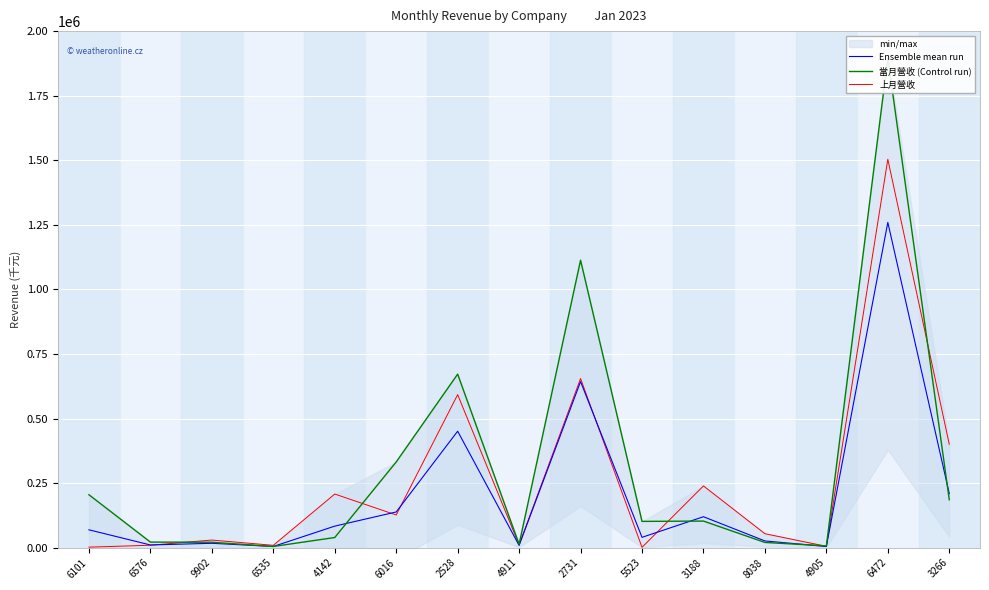

What is the label of the 9th point from the right?

2528